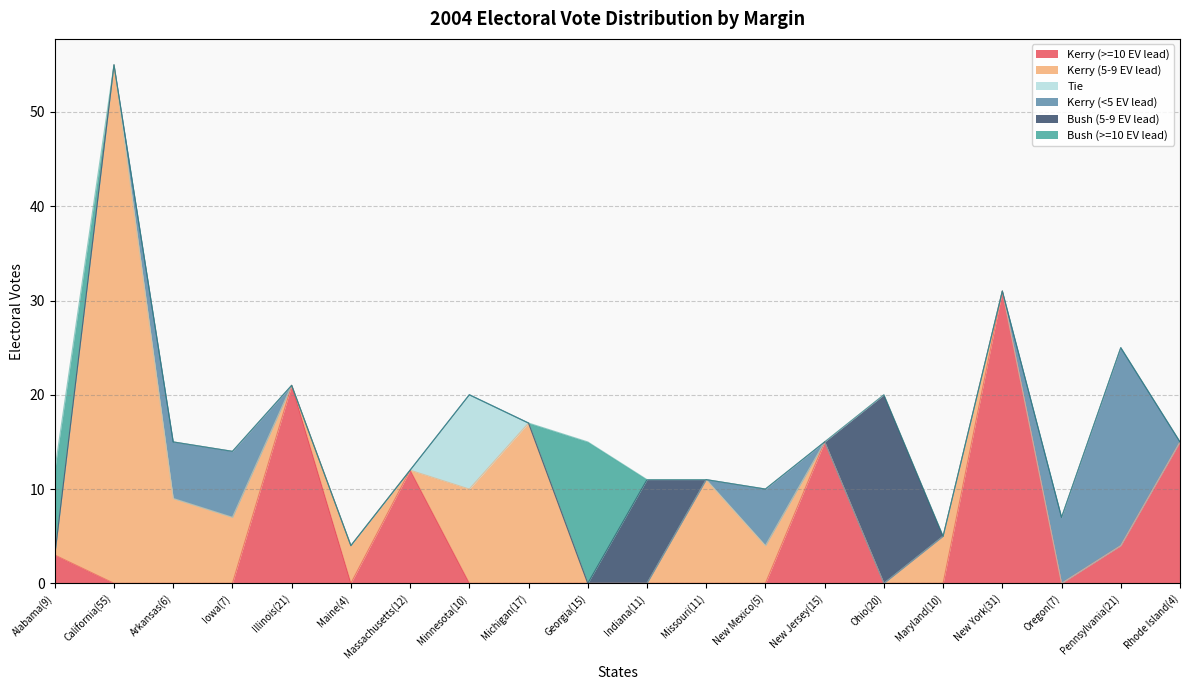

At which category does the chart reach its minimum across all series?

California(55)